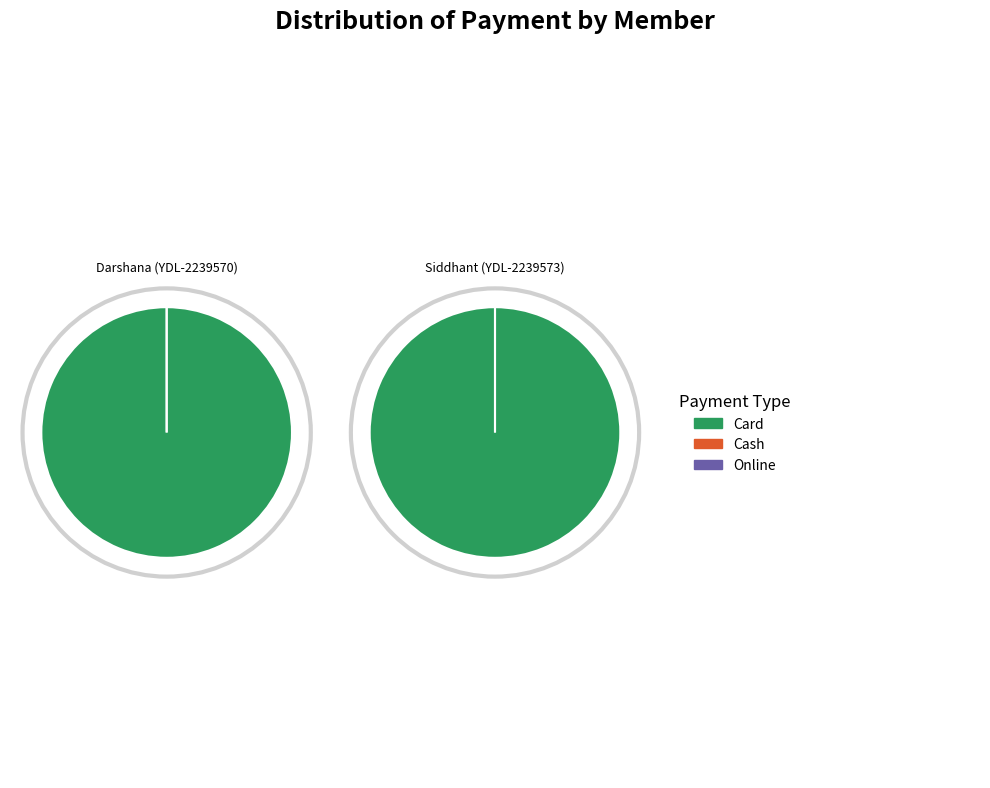

Count the number of slices in the pie.

2